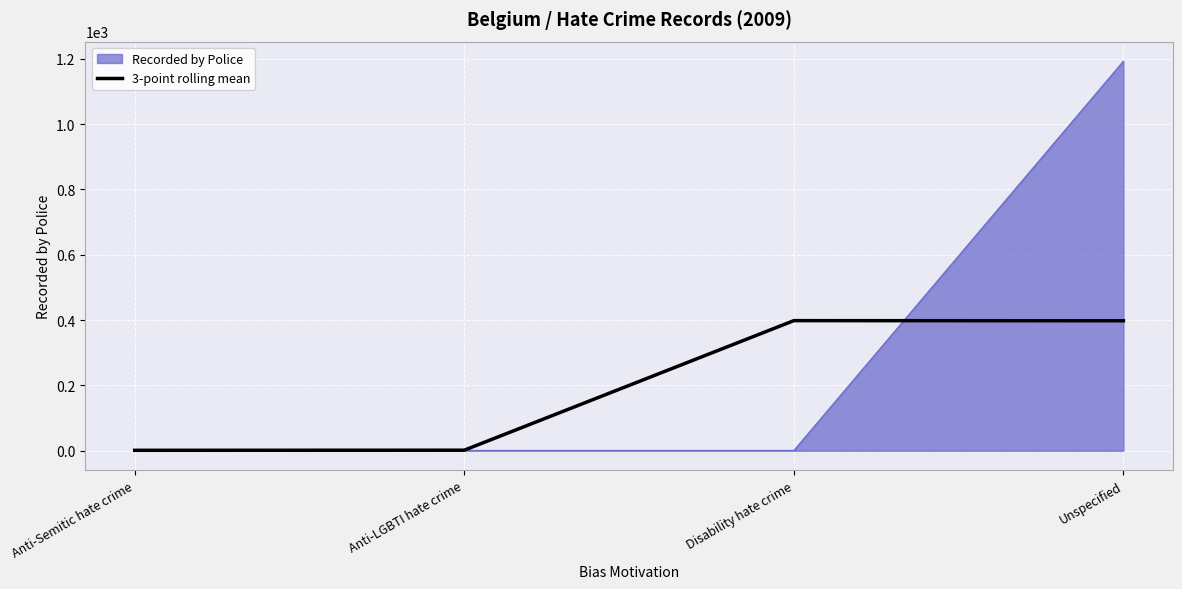

True or false: 3-point rolling mean has a value of 587.9 at Disability hate crime.

False